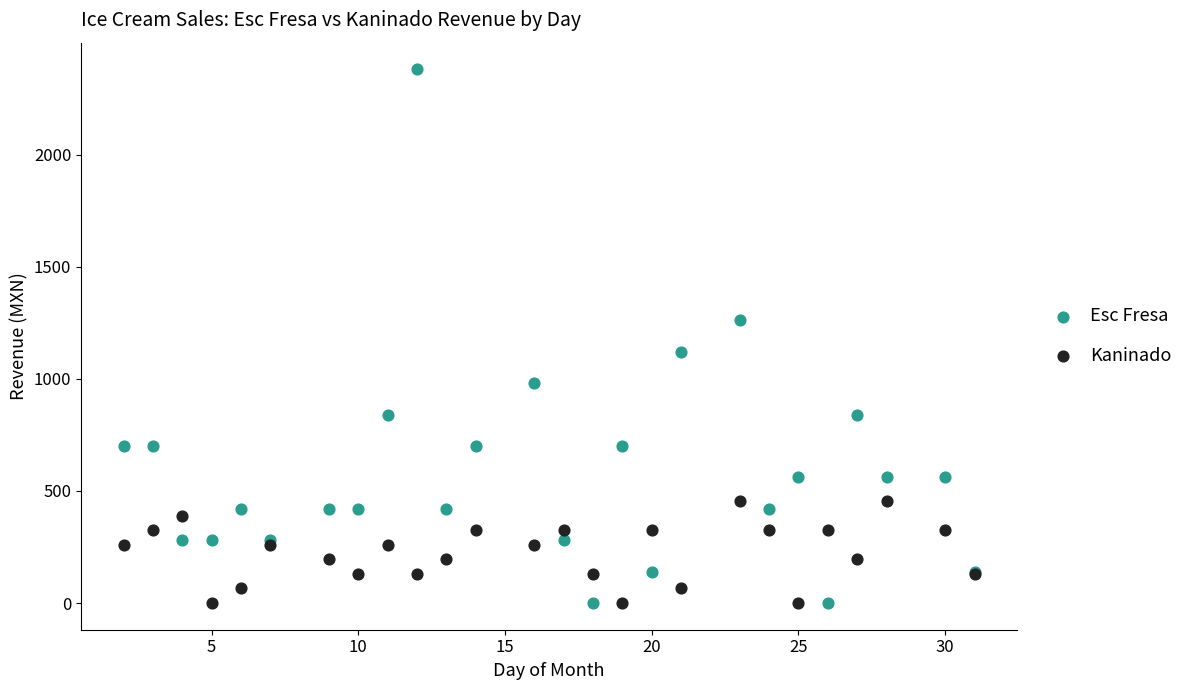

What is the X range (max minus min) for the scatter plot?

29